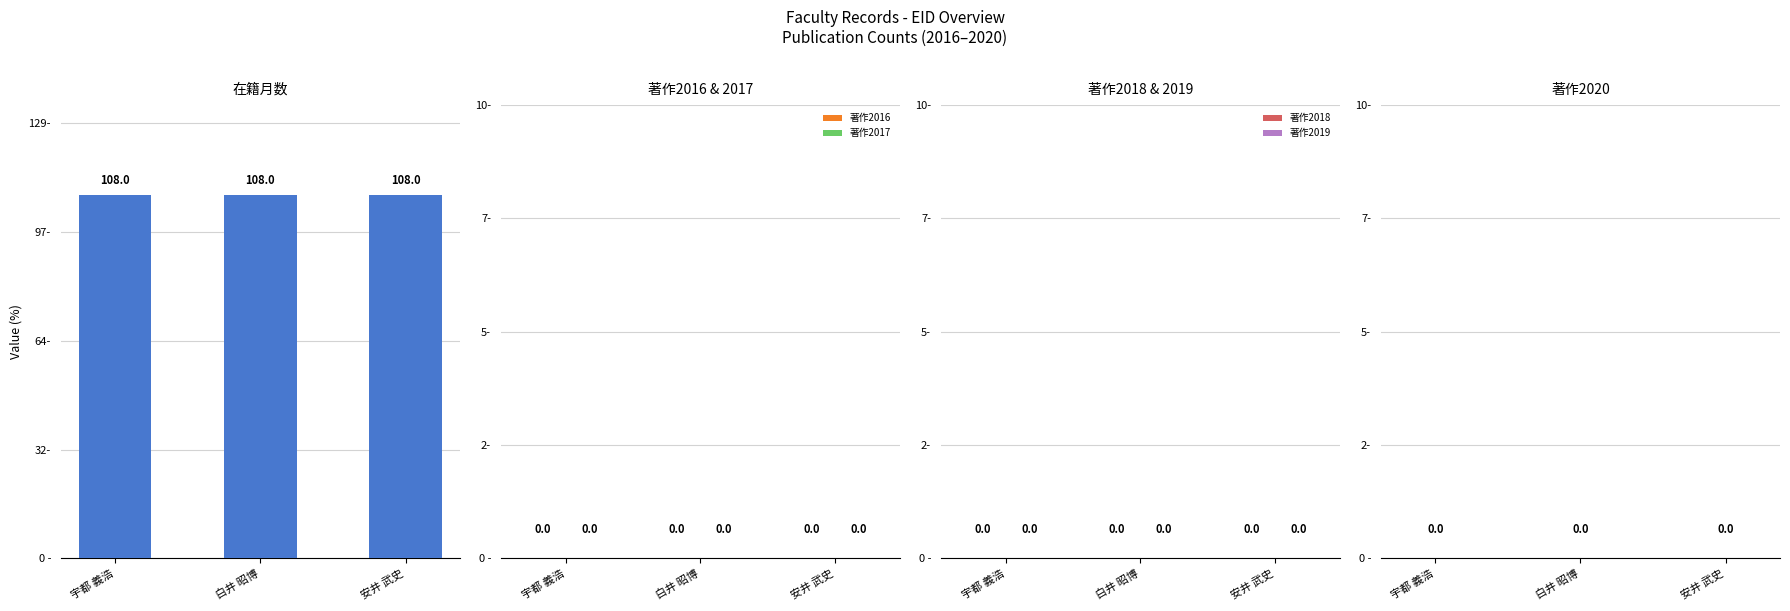

At which category is the sum across all series the highest?

宇都 義浩